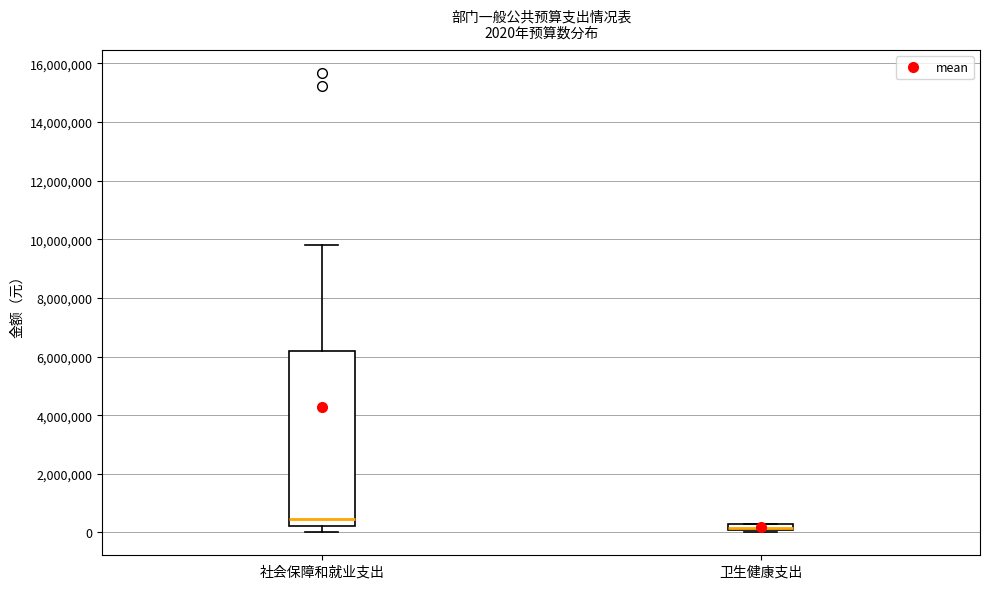

Which box is the tallest, from its lower edge to its upper edge?

社会保障和就业支出